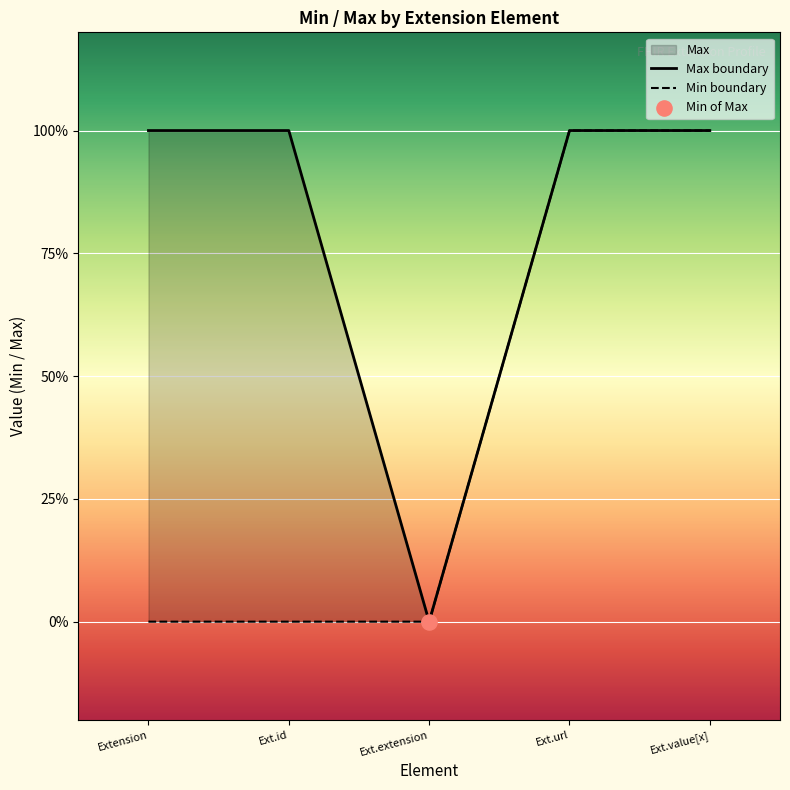

Approximately how many times larger is the value at Ext.url compared to Extension?

1.0